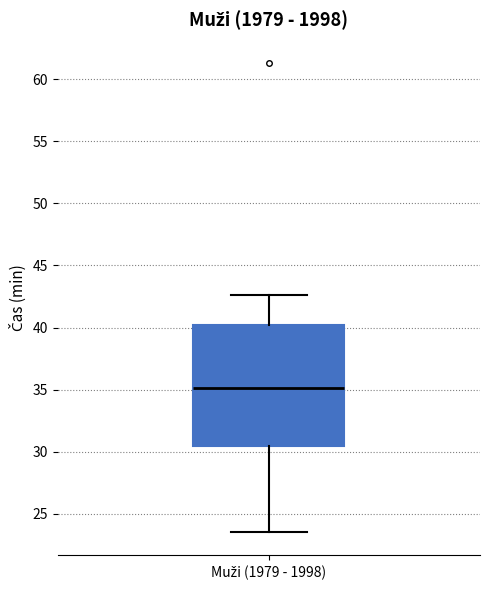

Transcribe this box plot: give where the median line is, the range the box spans, and where the two whiskers end, as read against the y-axis. The values are not printed on the chart, so give them approximately, as read against the axis.

median 35.0, box 30.5 to 40.0, whiskers 23.5 to 42.5